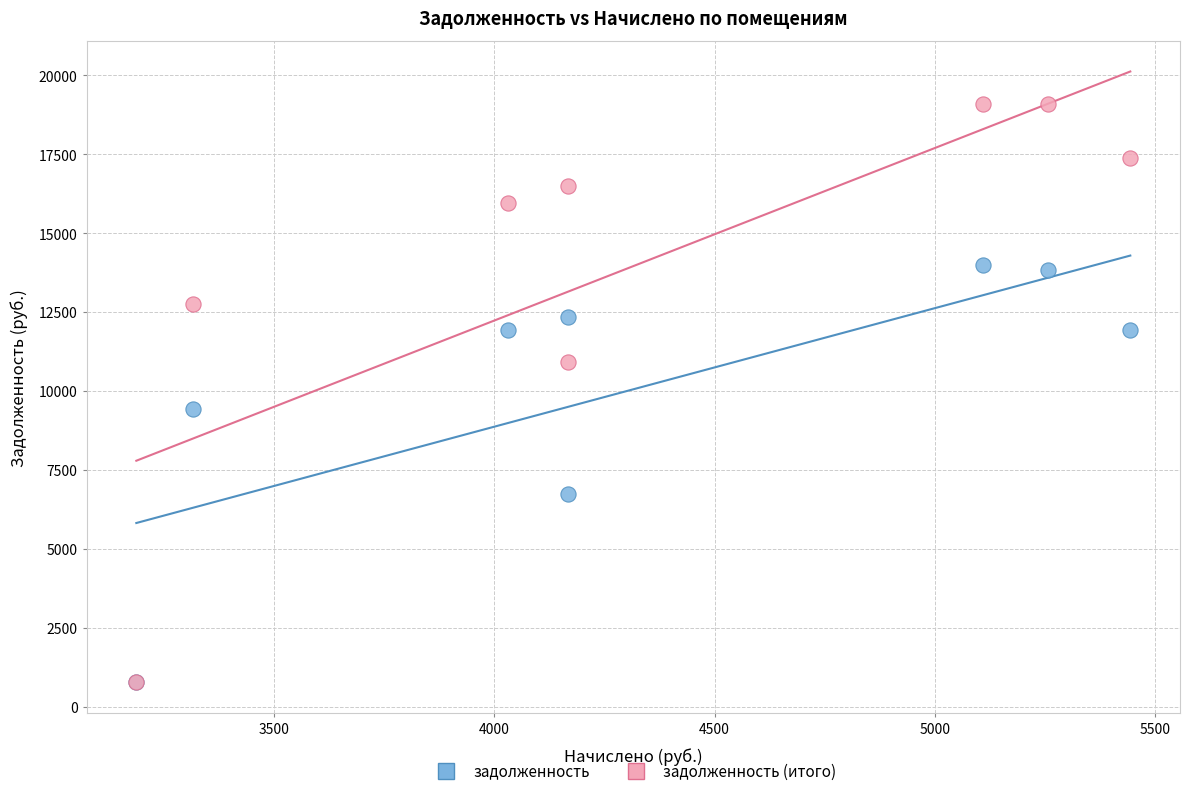

In the задолженность (итого) series, what Y value is closest to 9940?

10922.1